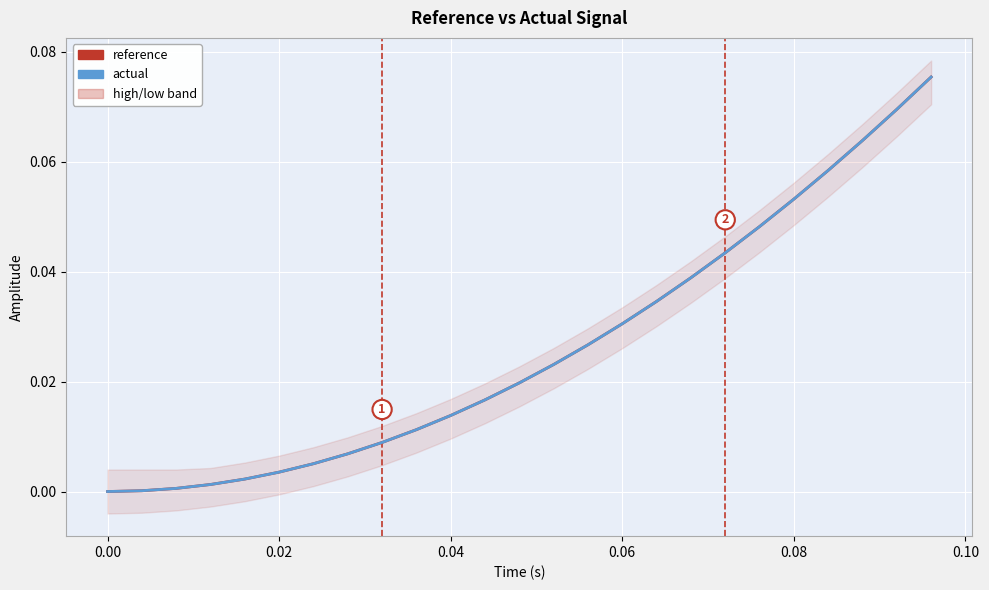

How many data points in actual are above 0?

24